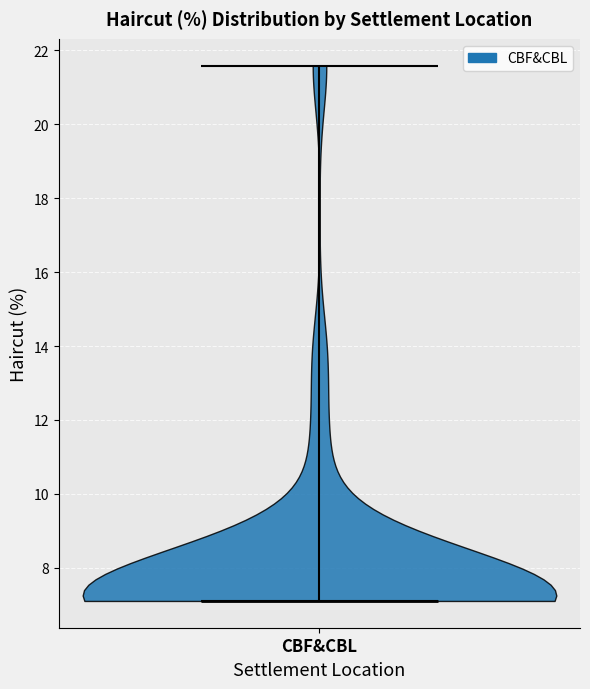

Read this violin plot against the y-axis: where its median line is, and the lowest and highest points the violin reaches. The values are not printed on the chart, so give them approximately, as read against the axis.

median line 7.2, lowest point 7.2, highest point 21.6